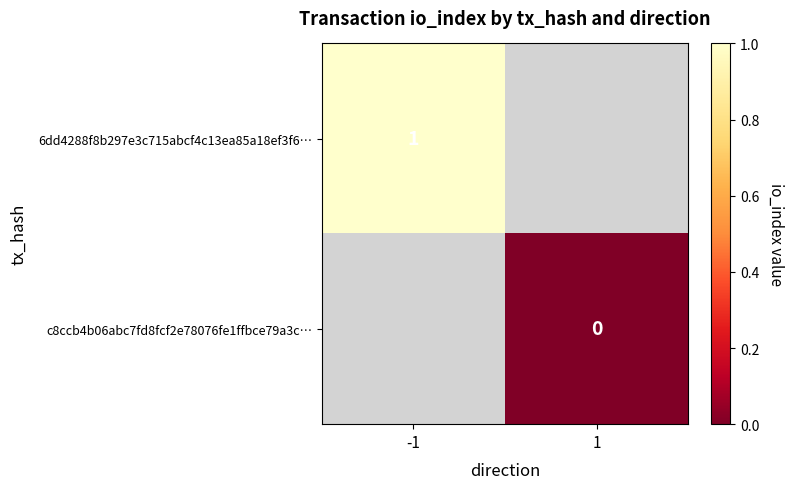

Is it true that 6dd4288f8b297e3c715abcf4c13ea85a18ef3f6… equals 1 at -1?

True